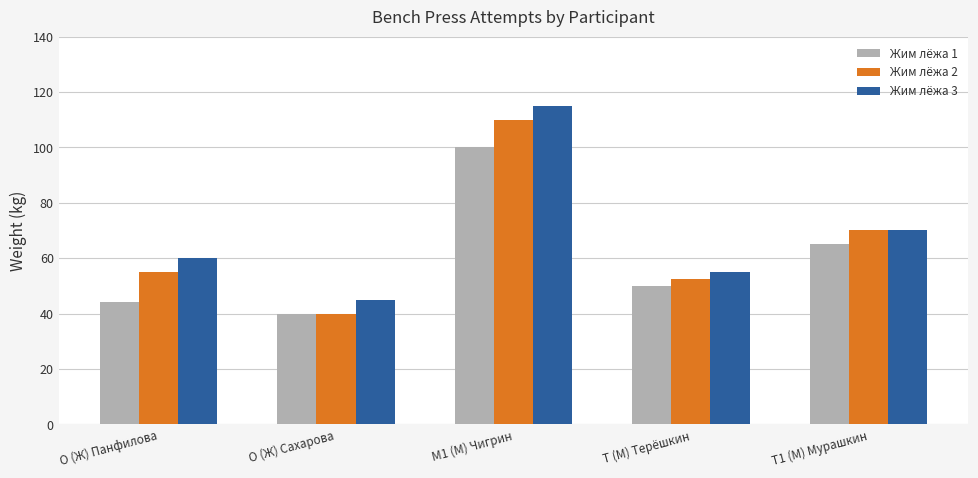

What is the difference between the highest and lowest values at M1 (М) Чигрин?

15.0